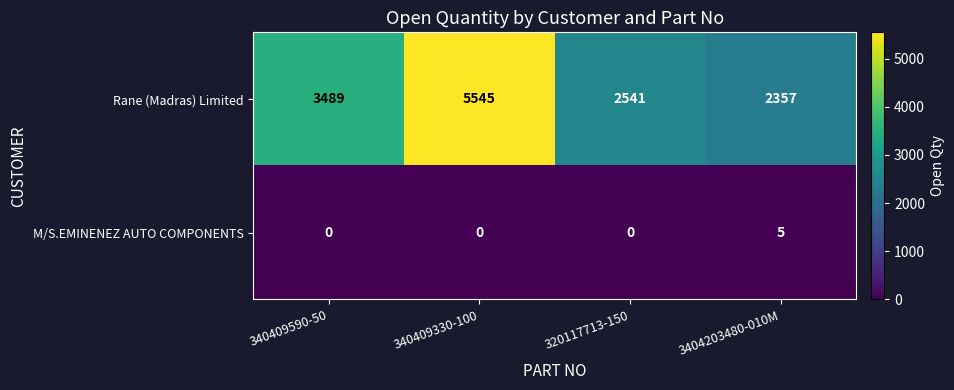

What is the spread (max minus min) of values at 320117713-150?

2541